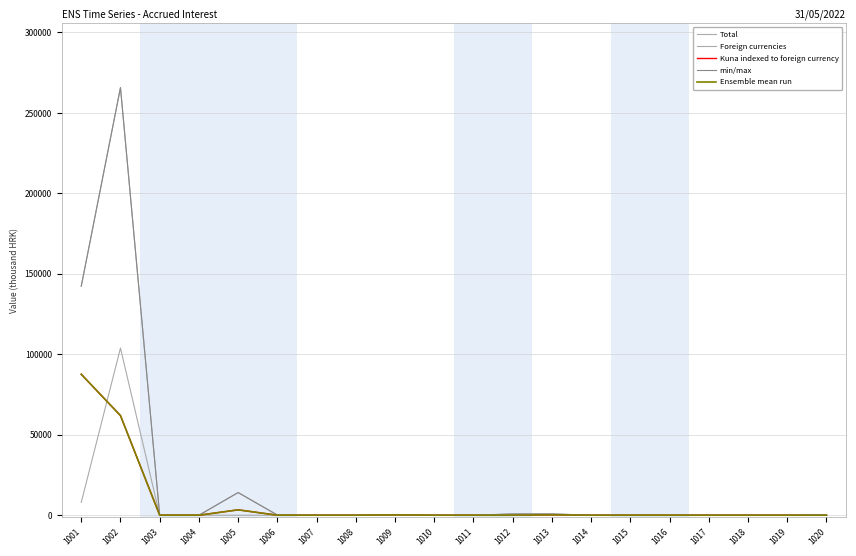

Does the chart display data point markers on the line(s)?

No